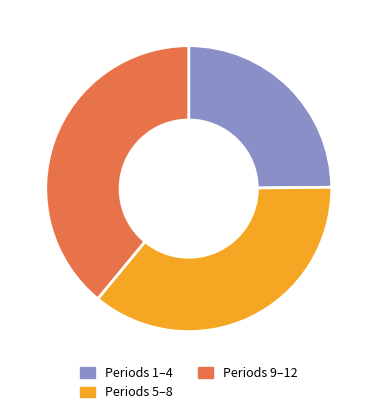

Rank the categories by value from highest to lowest.

Periods 9–12, Periods 5–8, Periods 1–4